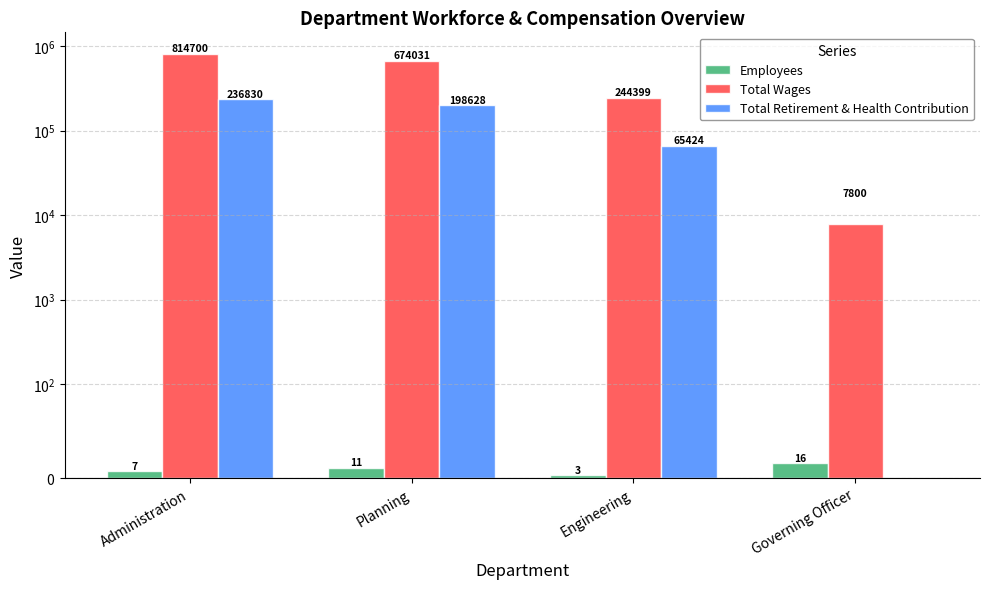

What is the sum of all Total Wages values?

1740930